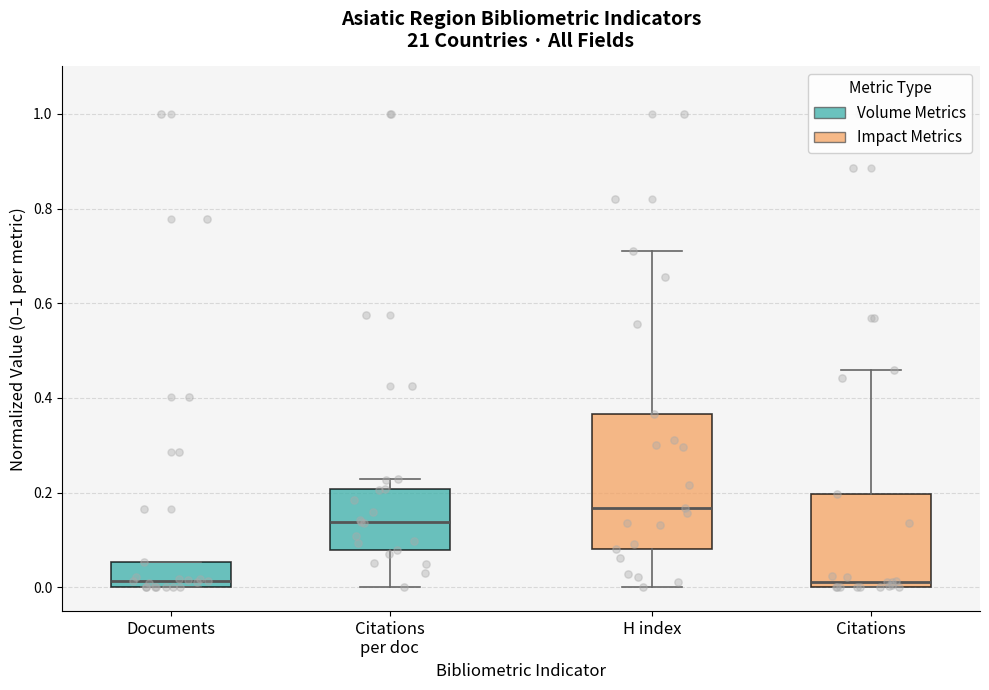

Reading left to right, transcribe this box plot: for each box, give where its median line is, the range the box spans, and where its two whiskers end, as read against the y-axis. The values are not printed on the chart, so give them approximately, as read against the axis.

Documents: median 0.02, box 0.00 to 0.06, whiskers 0.00 to 0.06
Citations per doc: median 0.14, box 0.08 to 0.20, whiskers 0.00 to 0.22
H index: median 0.16, box 0.08 to 0.36, whiskers 0.00 to 0.72
Citations: median 0.02, box 0.00 to 0.20, whiskers 0.00 to 0.46